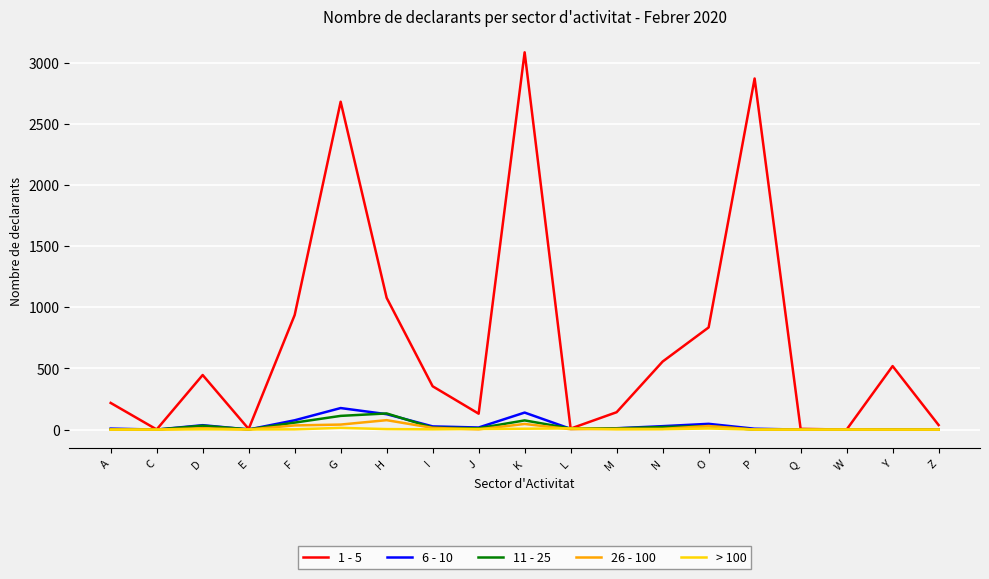

Is it true that 1 - 5 equals 2870 at P?

True